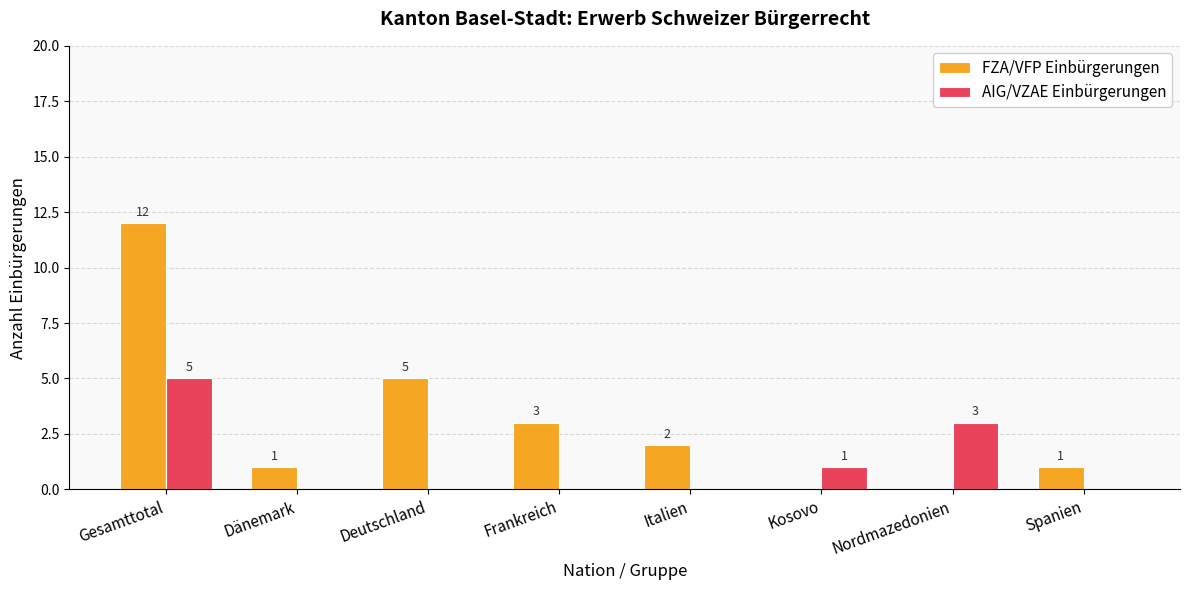

Between Italien and Nordmazedonien, which series saw the biggest shift?

AIG/VZAE Einbürgerungen